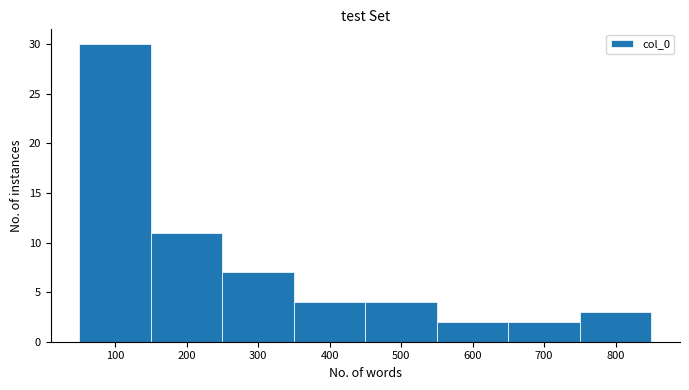

What is the height of the bar covering 350 to 450 on the x-axis? The values are not printed on the chart, so give them approximately, as read against the axis.

4